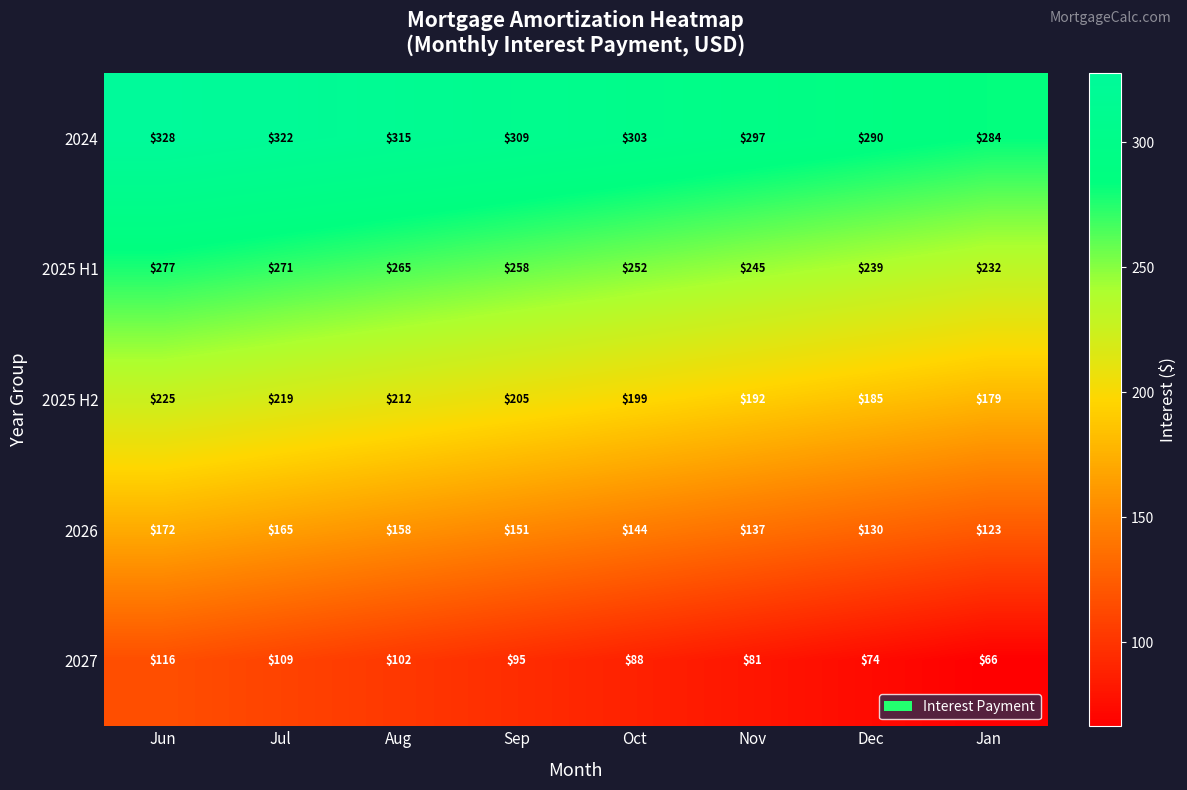

Read the 2025 H1 value at Sep.

258